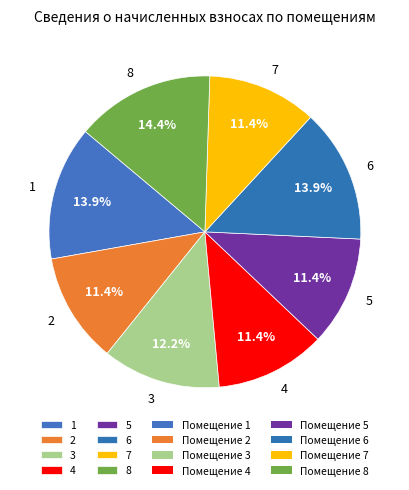

To the nearest percent, what percentage of the pie is 1?

14%